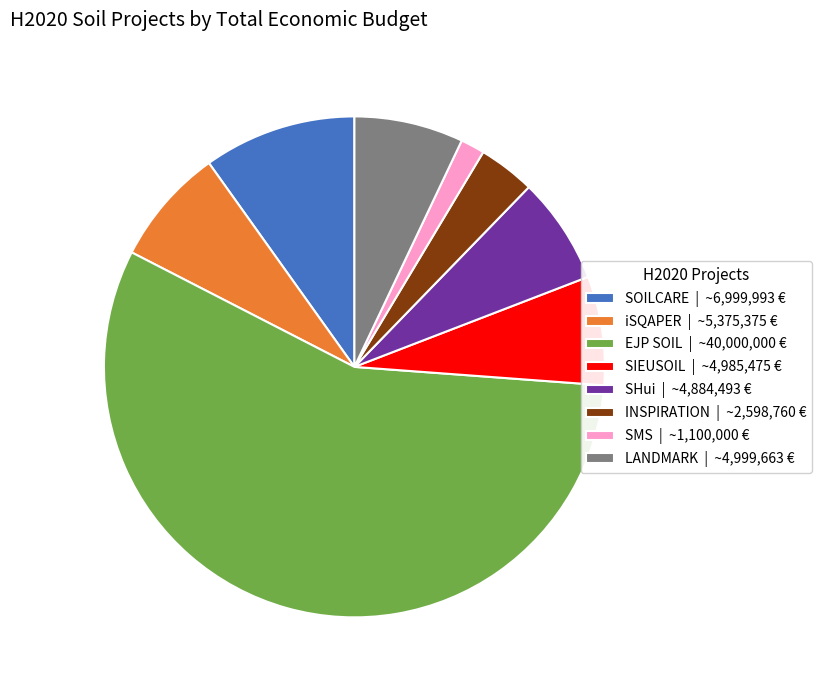

Is there a majority slice in this chart?

Yes